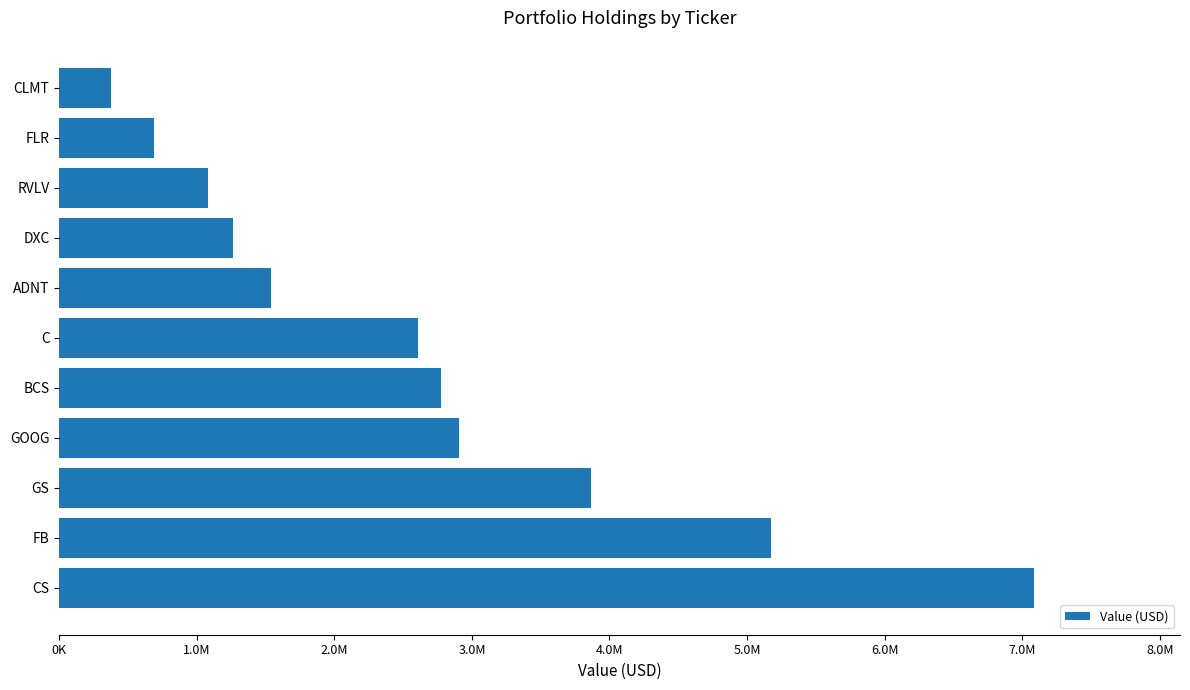

What is the difference between the maximum and second lowest values?

6394000